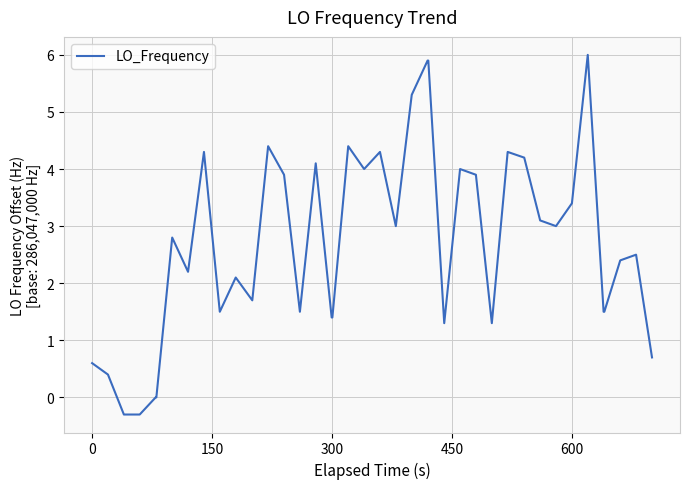

What is the smallest value displayed?

-0.3